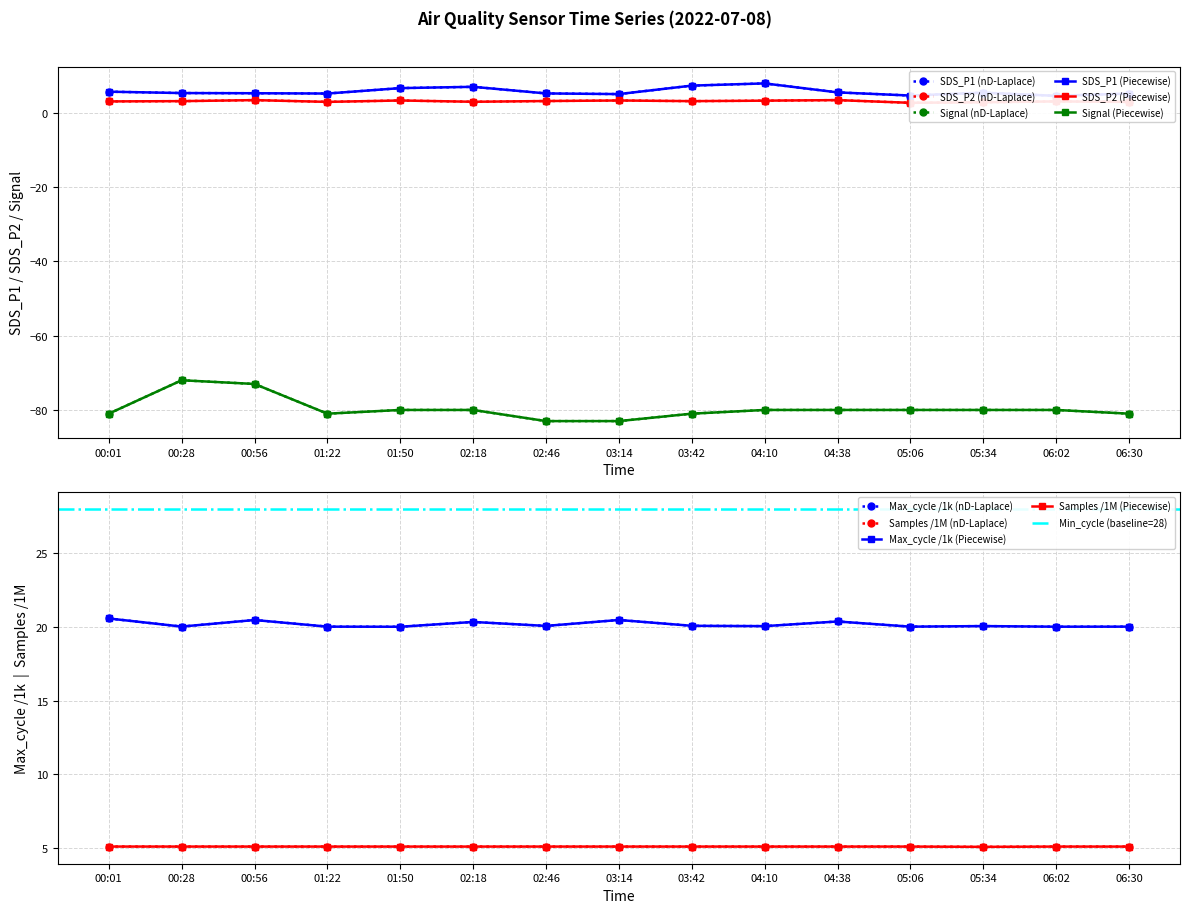

What is the sum of all Samples values?

76.4